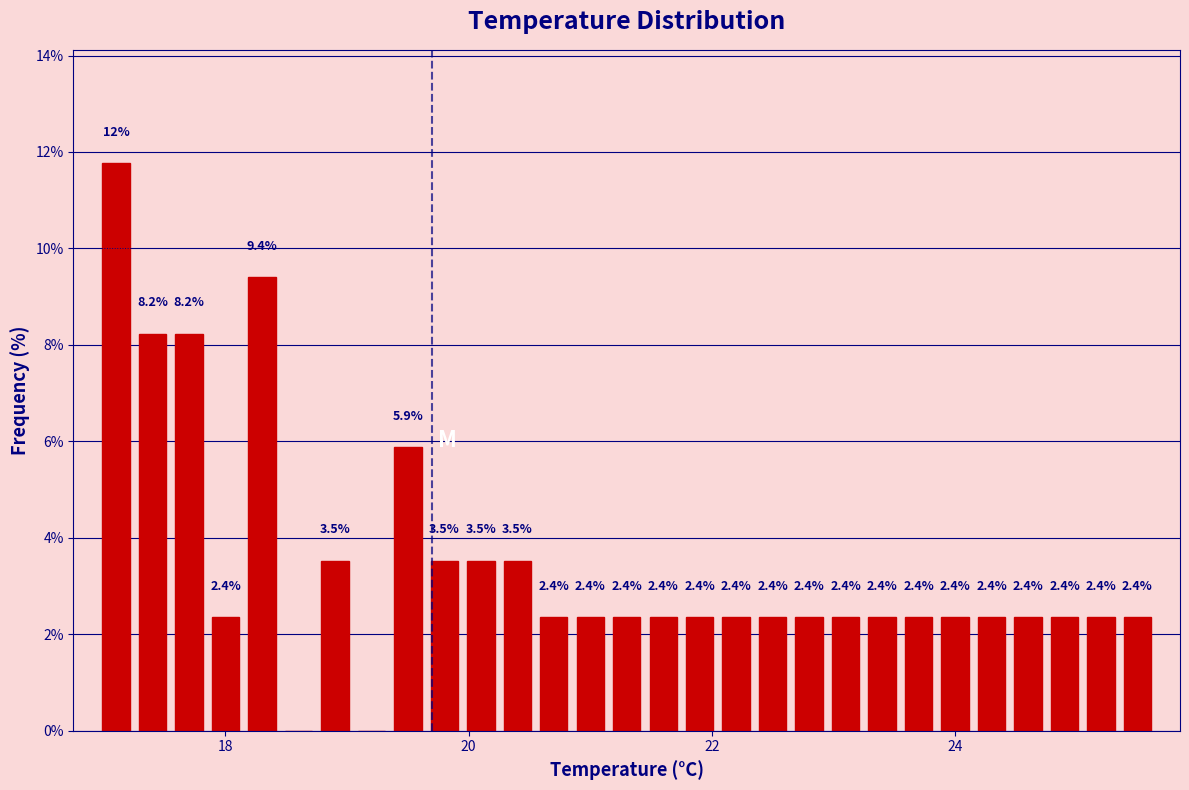

Read against the x-axis, roughly where is the centre of the tallest bar?

17.2